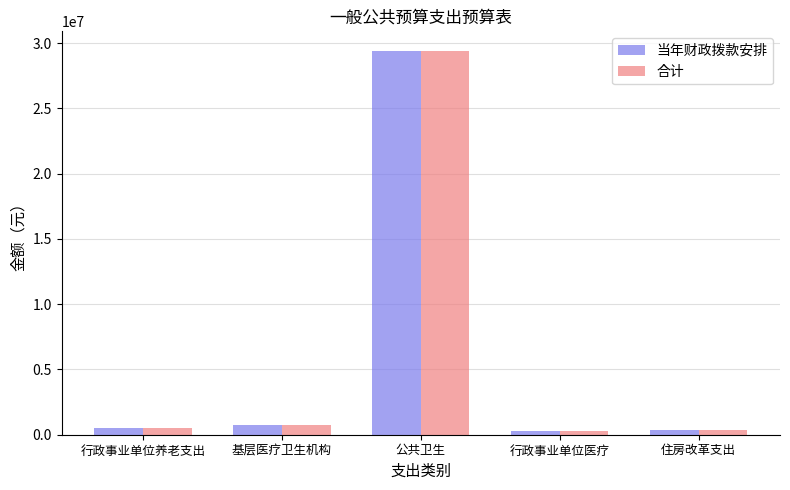

What is the difference between the second highest and second lowest values in the 合计 series?

376790.0